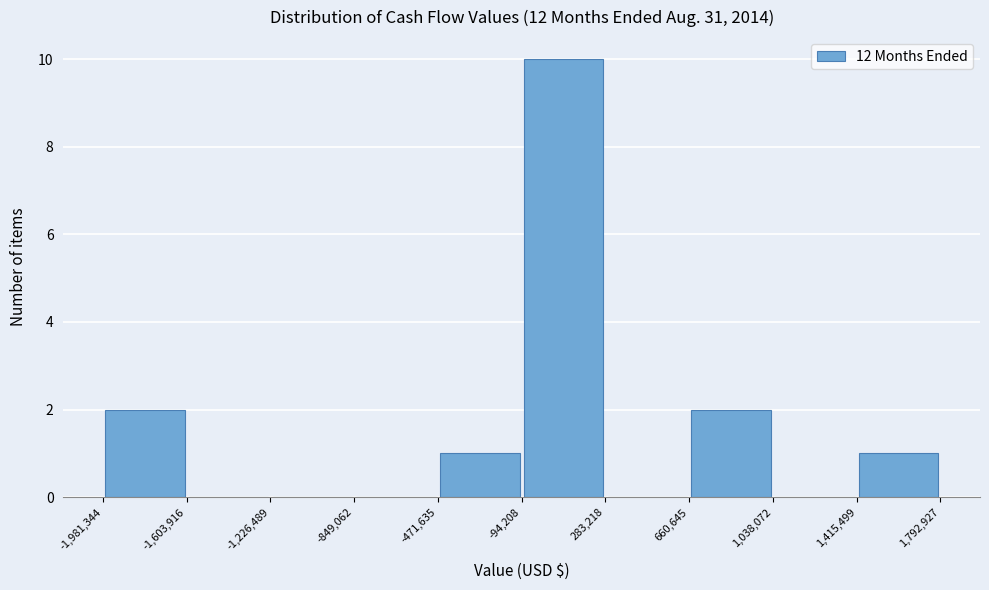

What is the height of the bar covering 1,415,499 to 1,792,927 on the x-axis? The values are not printed on the chart, so give them approximately, as read against the axis.

1